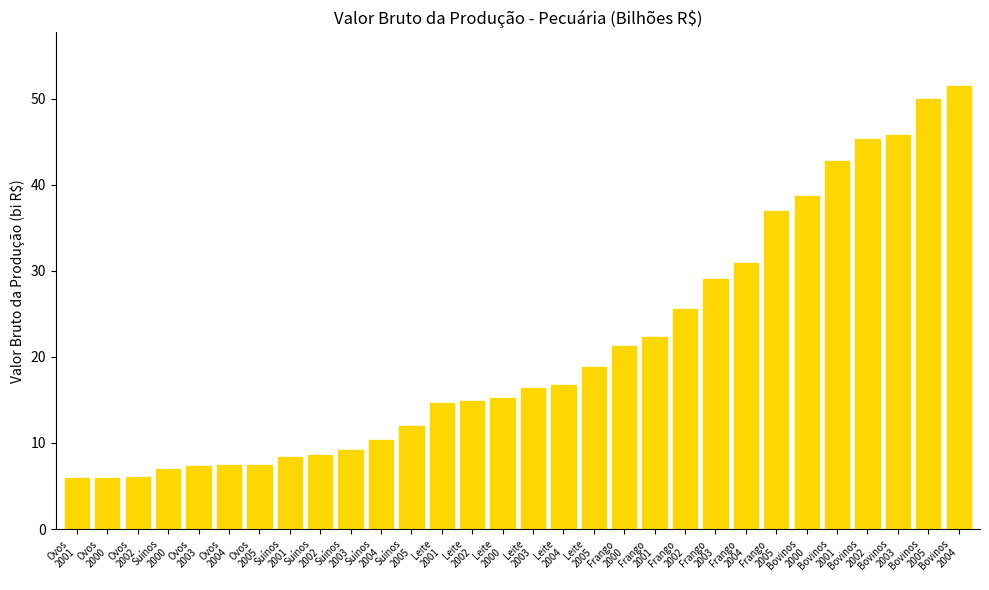

What is the minimum value shown in the chart?

5.9